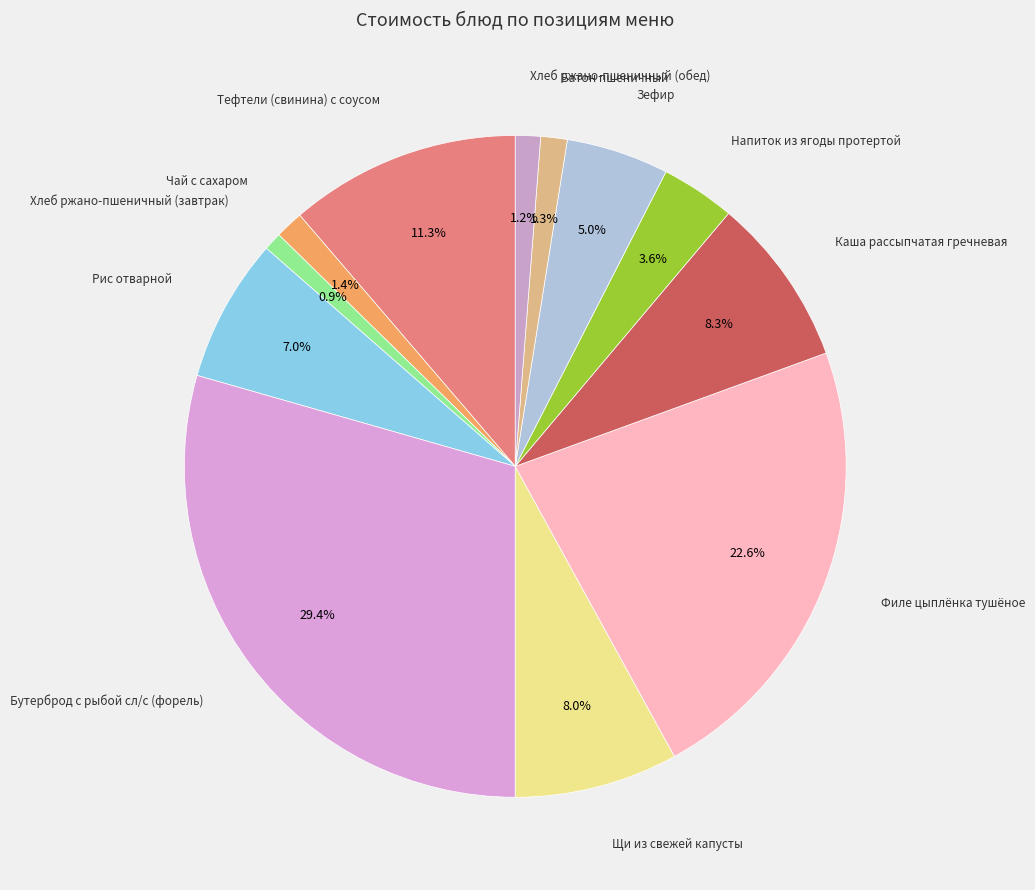

How many segments does this pie chart have?

12